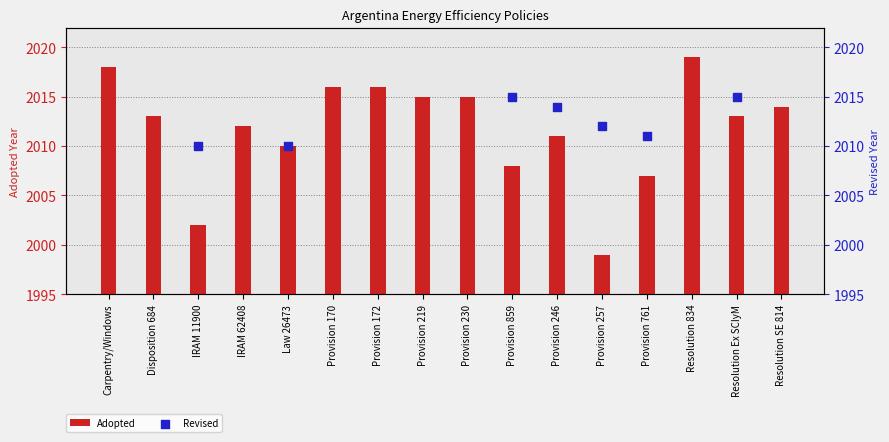

Which series has the widest spread of Y values?

Adopted